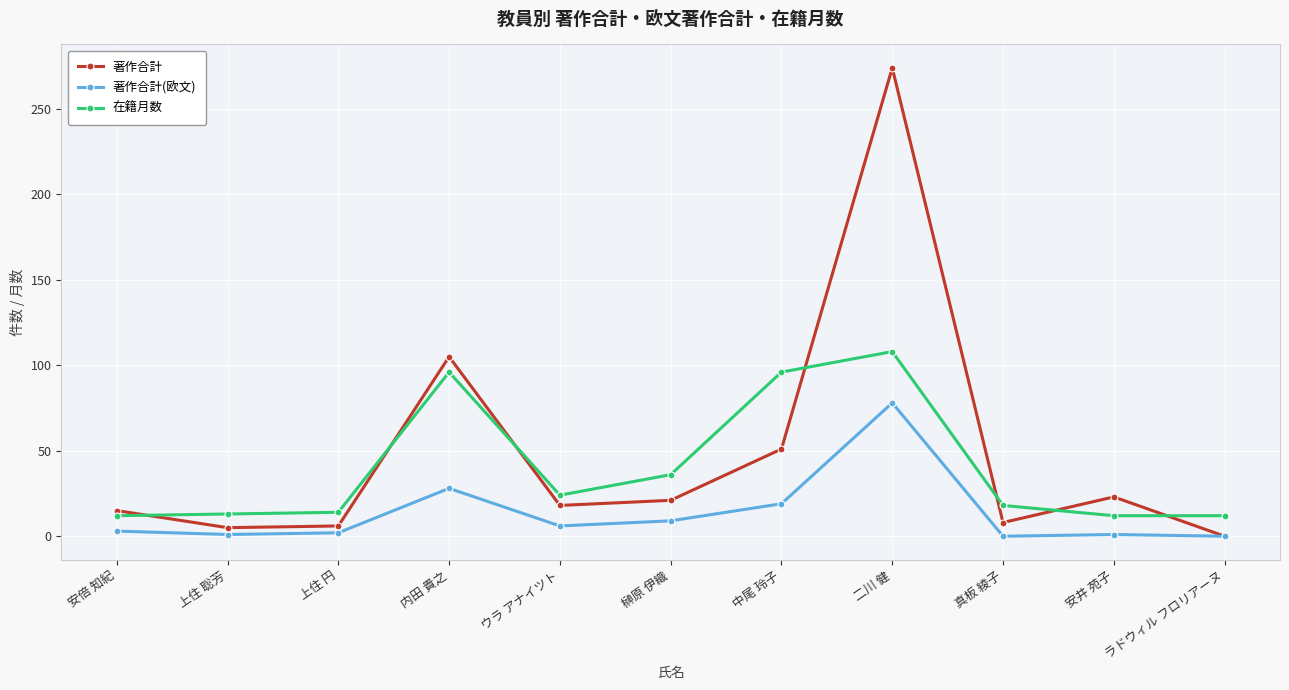

Is it true that 著作合計 equals 18 at ウラ アナイツト?

True